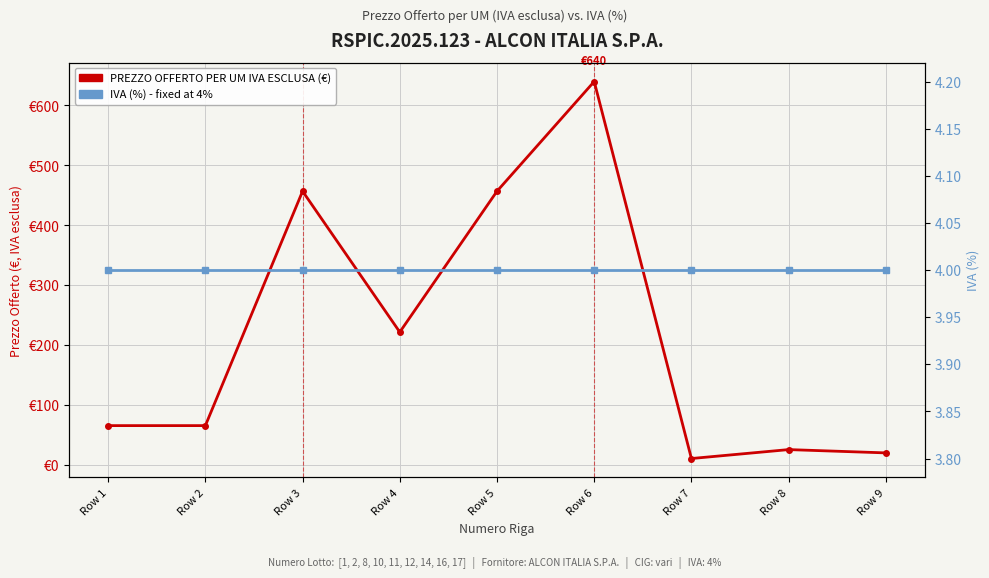

At which category does PREZZO OFFERTO PER UM IVA ESCLUSA reach its first local peak?

Row 3